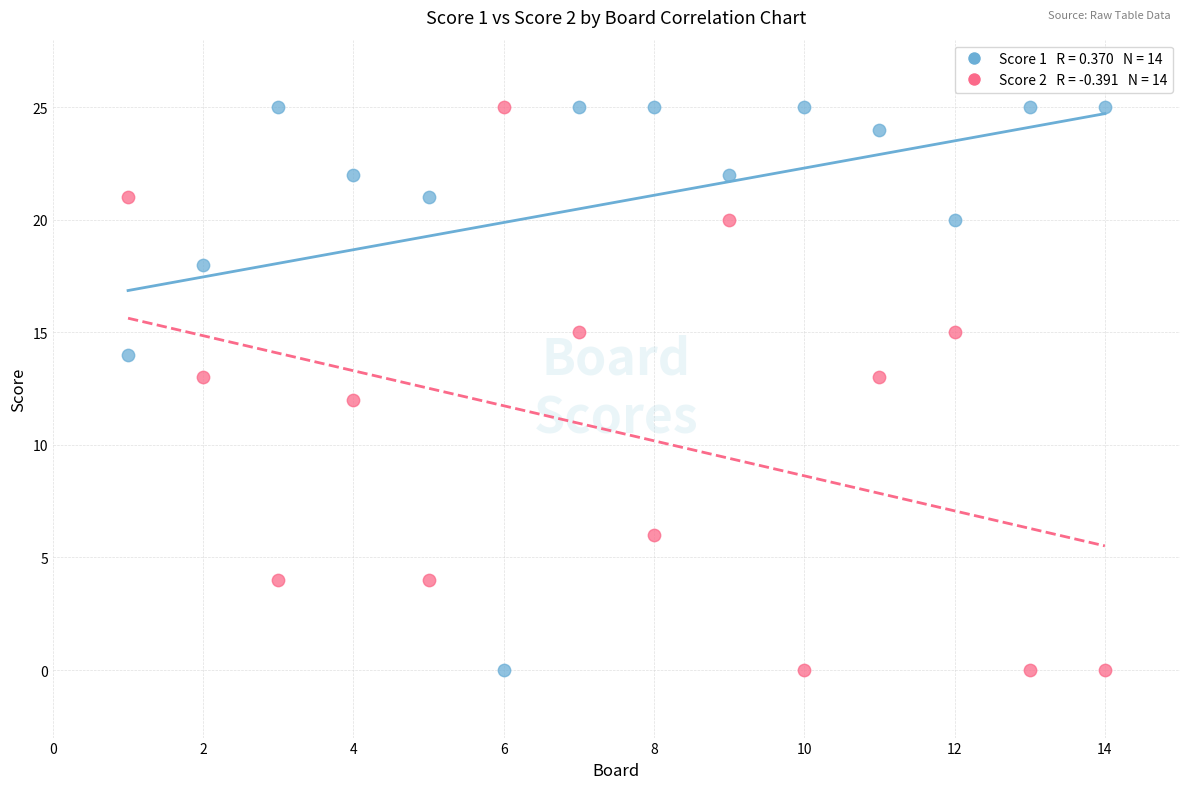

Across all data points, what is the range of X values (max minus min)?

13